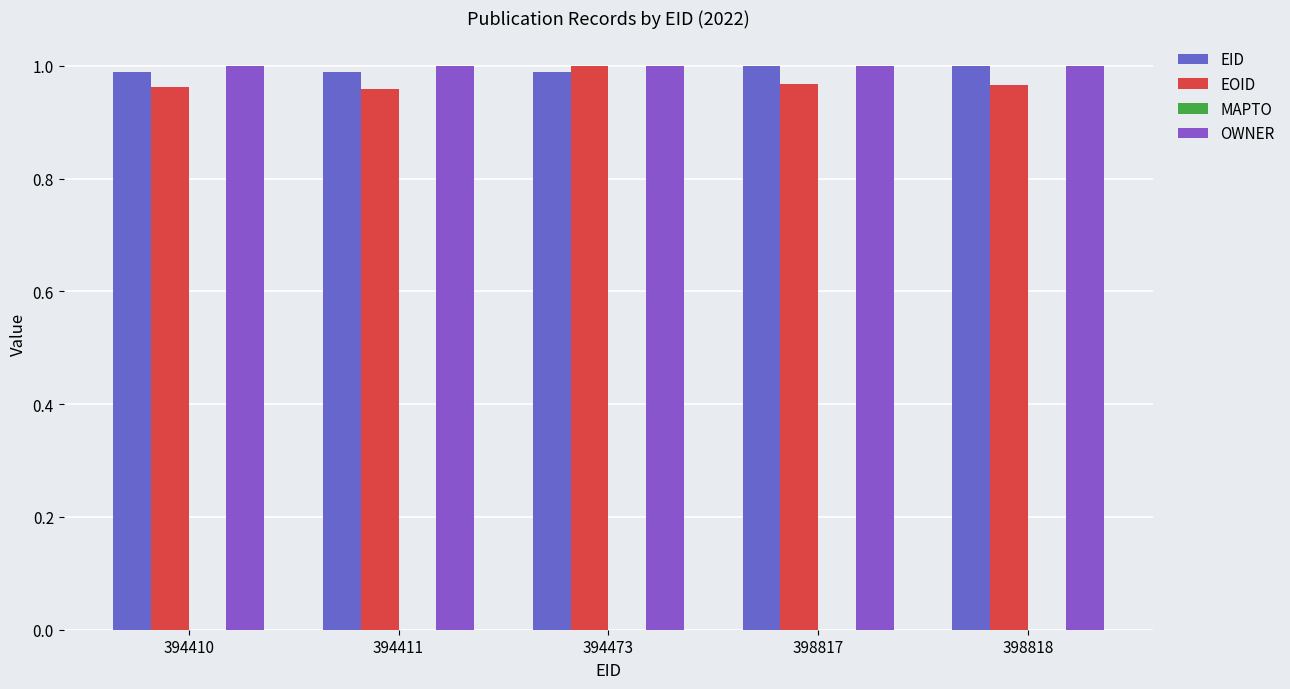

Rank the series at 394411 from highest to lowest value.

OWNER, EID, EOID